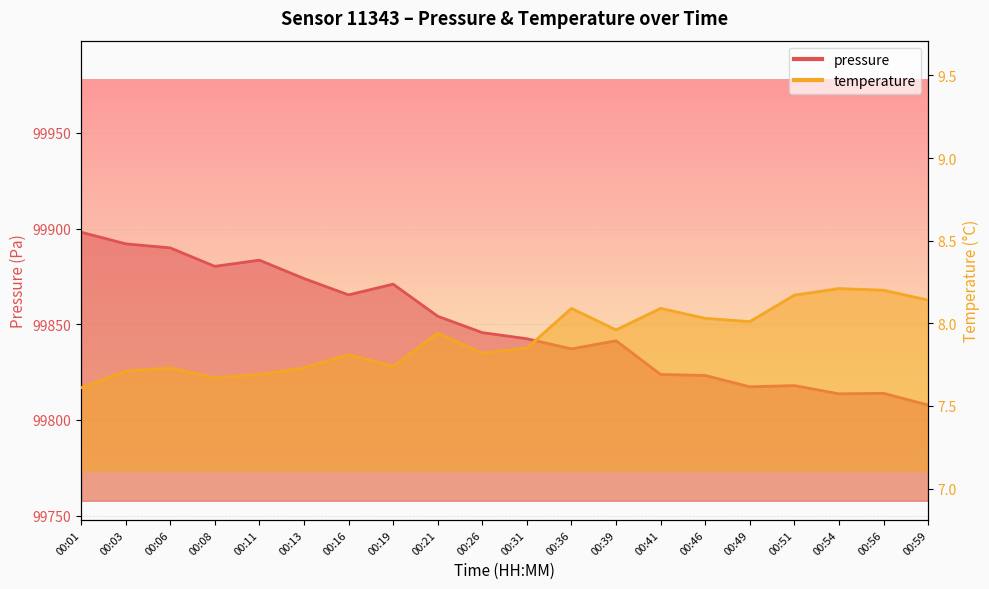

Between 00:16 and 00:11, which is larger?

00:11